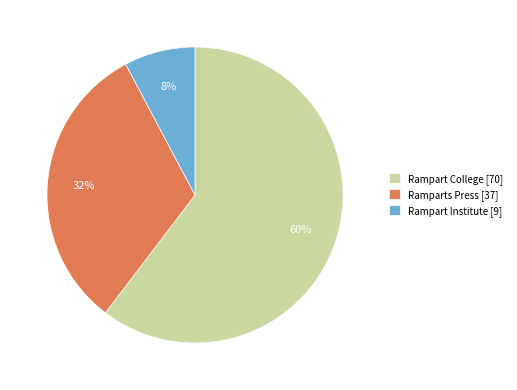

What percentage is the Rampart College slice, to the nearest percent?

60%